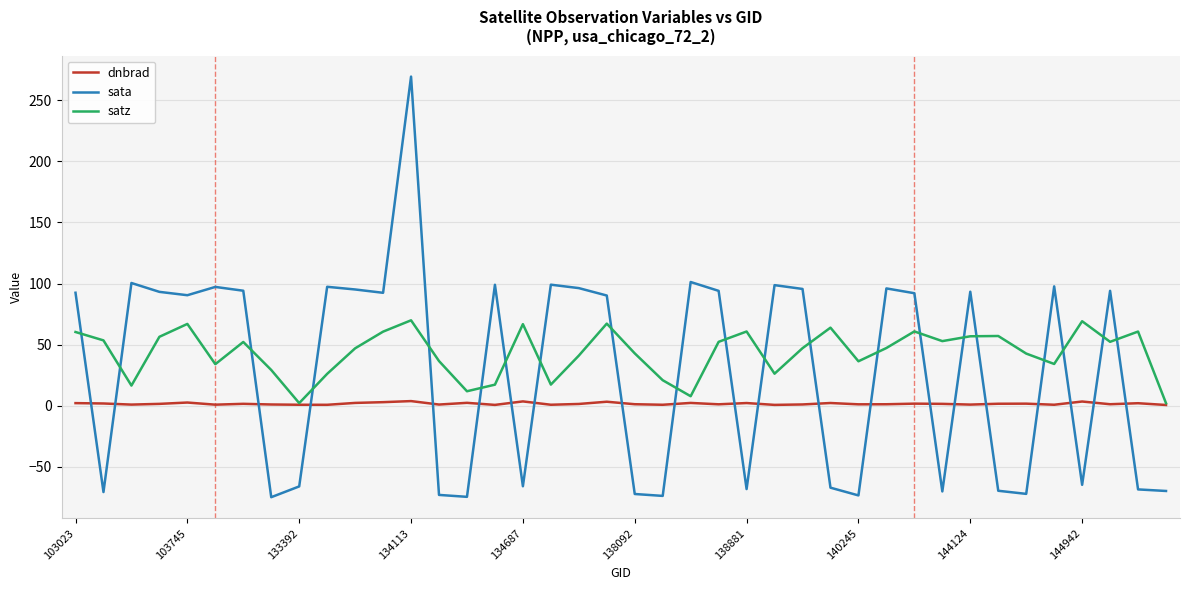

What is the maximum value shown in the chart?

269.3